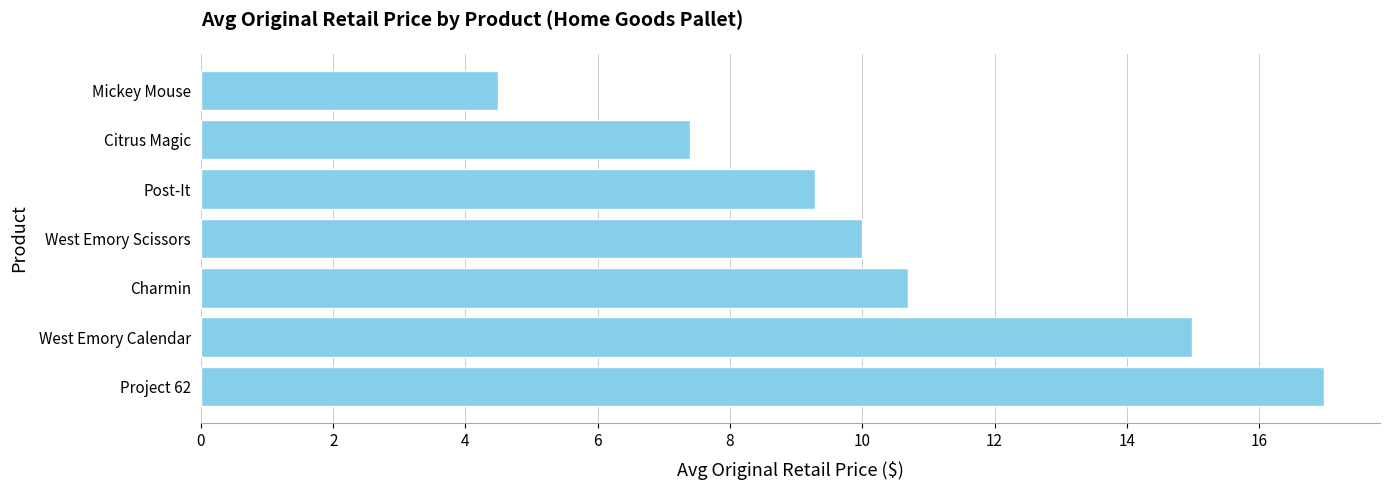

What is the difference between the maximum and minimum values?

12.5